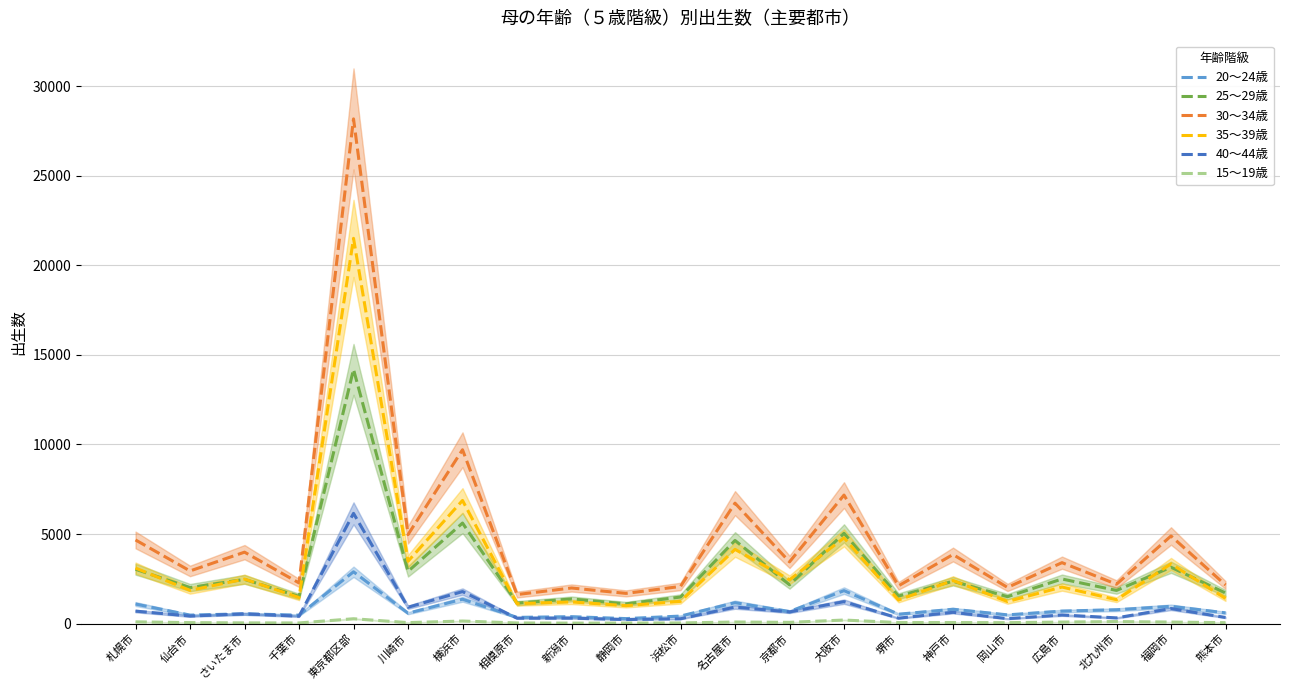

How many data points in 30～34歳 are less than 3405?

10